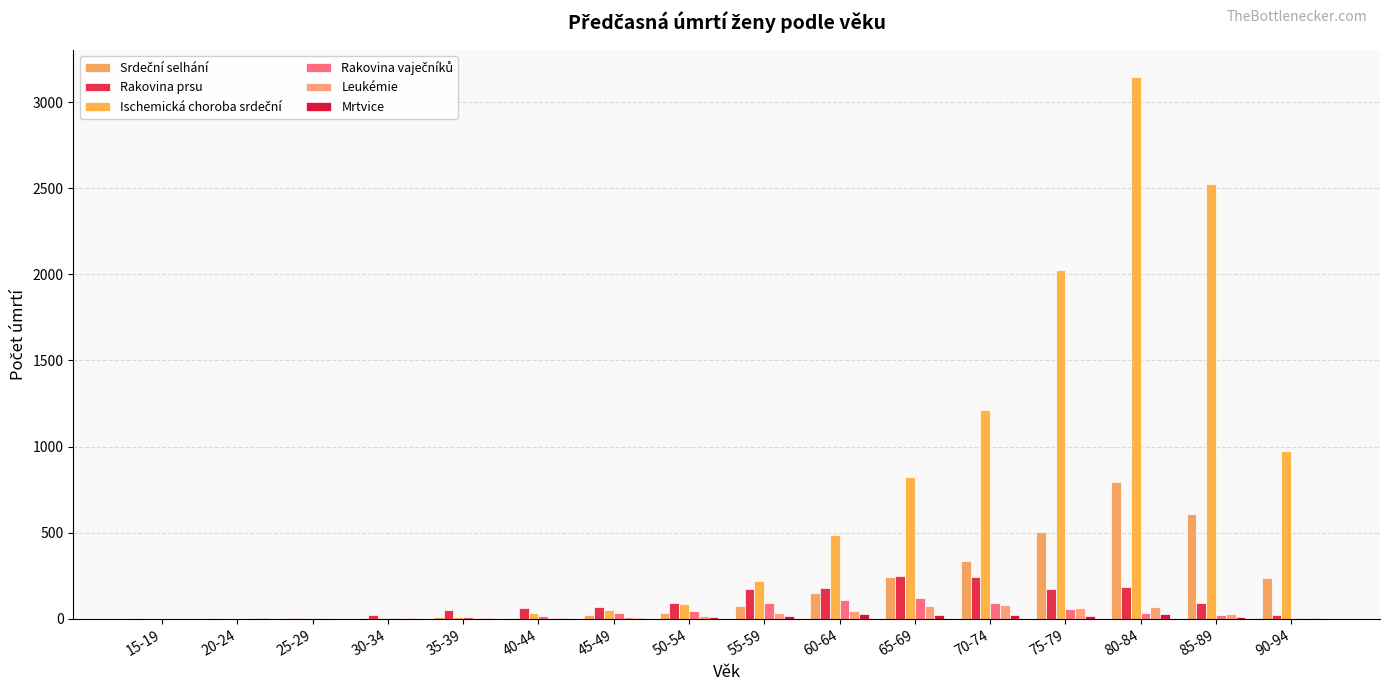

At which category is the sum across all series the highest?

80-84